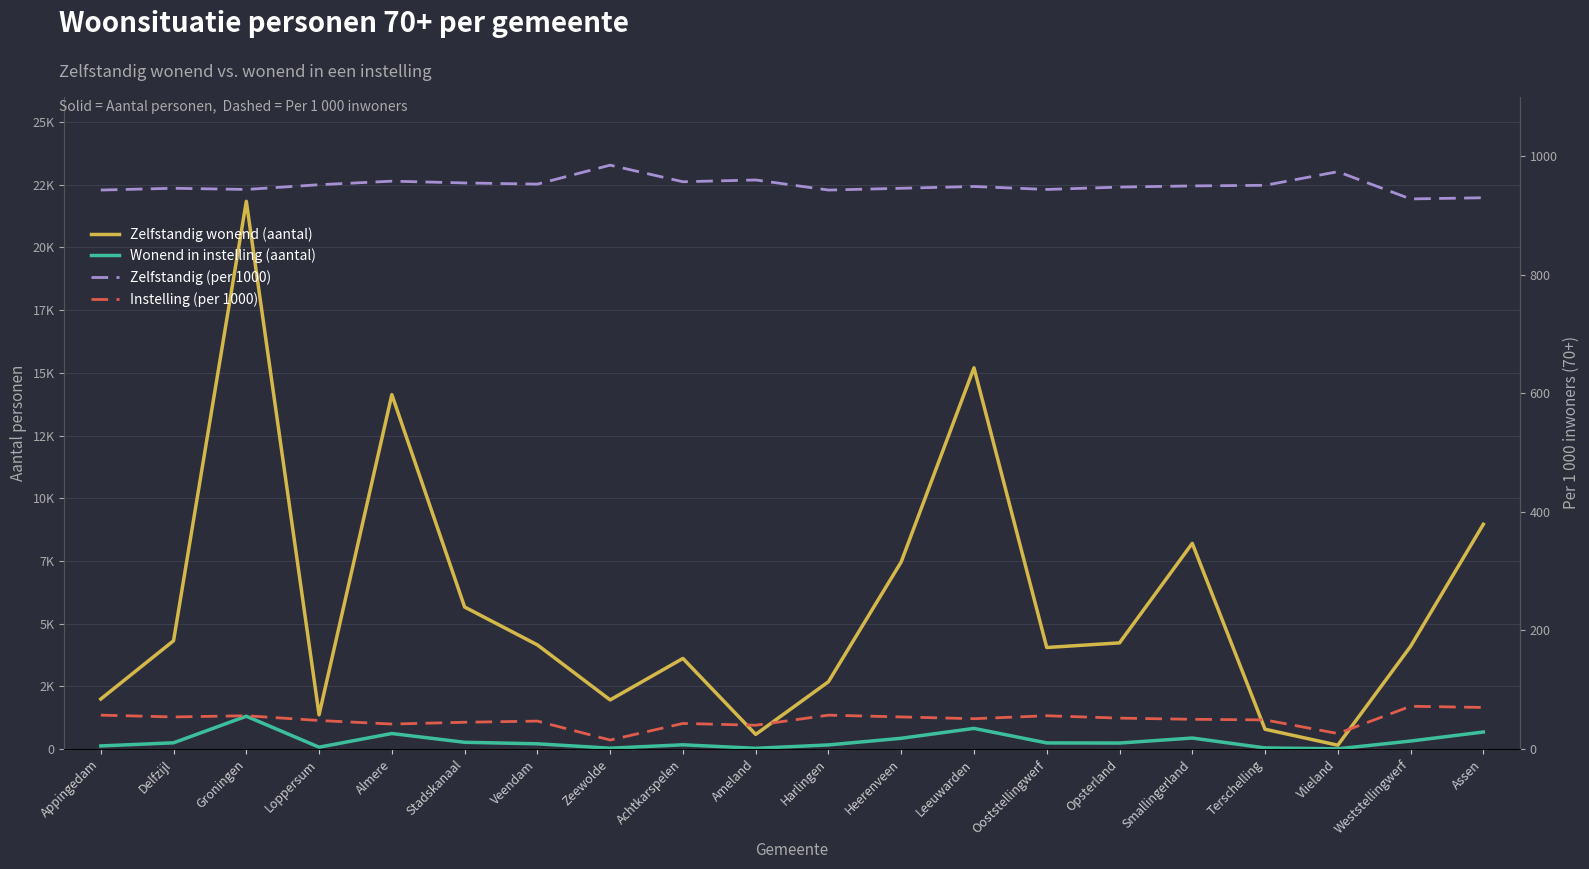

What position from the right is Heerenveen?

9